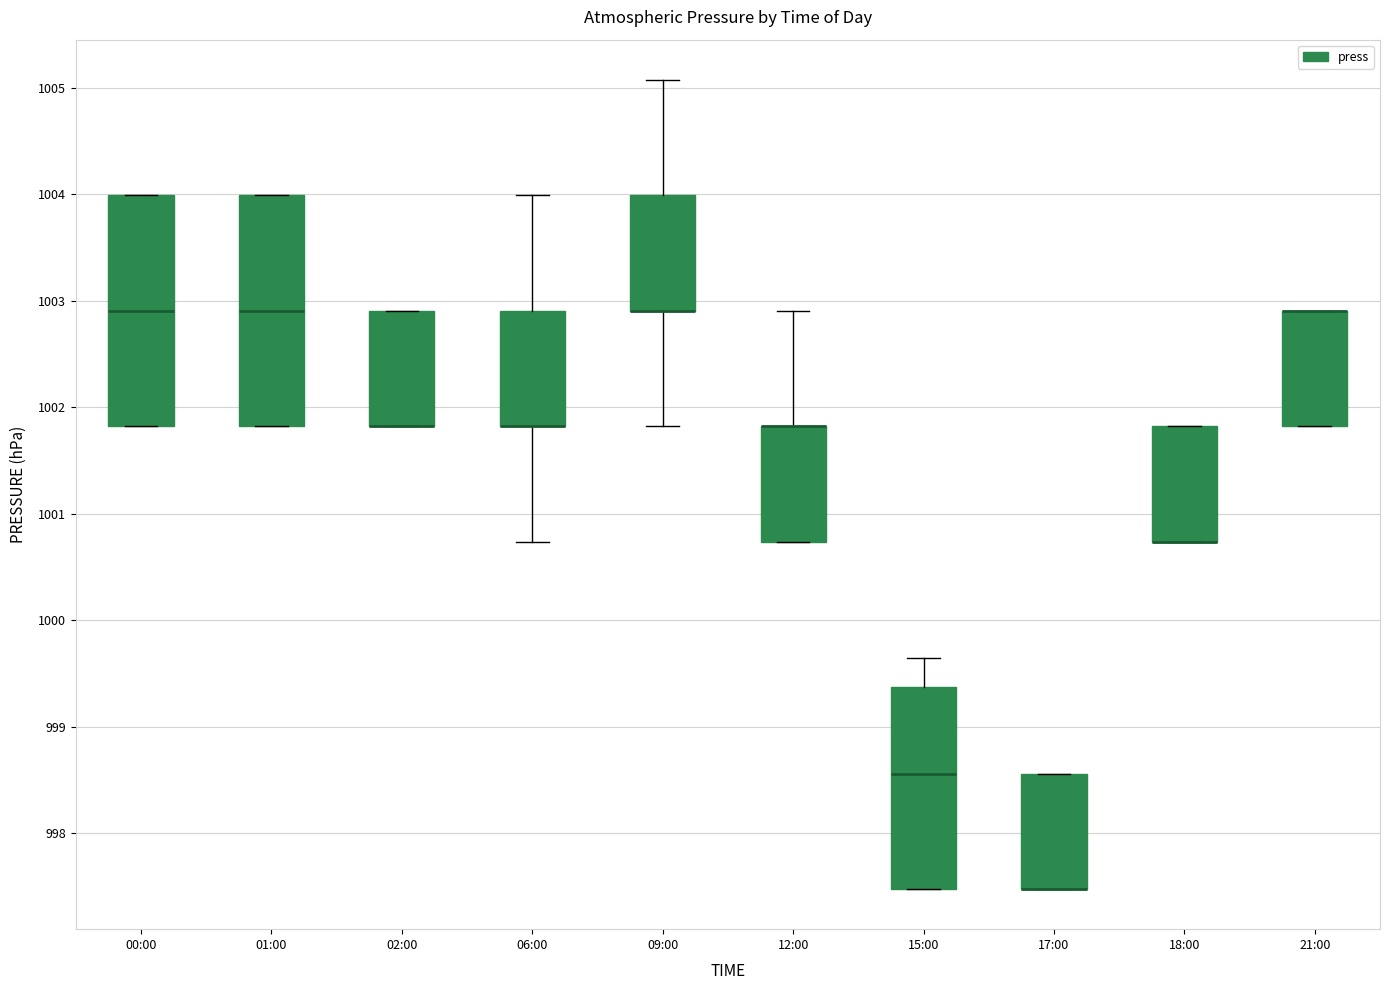

Reading left to right, read every box against the y-axis: the position of its median line, the range the box covers, and the ends of its whiskers. The values are not printed on the chart, so give them approximately, as read against the axis.

00:00: median 1002.9, box 1001.8 to 1004.0, whiskers 1001.8 to 1004.0
01:00: median 1002.9, box 1001.8 to 1004.0, whiskers 1001.8 to 1004.0
02:00: median 1001.8 (drawn on the box's lower edge), box 1001.8 to 1002.9, whiskers 1001.8 to 1002.9
06:00: median 1001.8 (drawn on the box's lower edge), box 1001.8 to 1002.9, whiskers 1000.7 to 1004.0
09:00: median 1002.9 (drawn on the box's lower edge), box 1002.9 to 1004.0, whiskers 1001.8 to 1005.1
12:00: median 1001.8 (drawn on the box's upper edge), box 1000.7 to 1001.8, whiskers 1000.7 to 1002.9
15:00: median 998.6, box 997.5 to 999.4, whiskers 997.5 to 999.7
17:00: median 997.5 (drawn on the box's lower edge), box 997.5 to 998.6, whiskers 997.5 to 998.6
18:00: median 1000.7 (drawn on the box's lower edge), box 1000.7 to 1001.8, whiskers 1000.7 to 1001.8
21:00: median 1002.9 (drawn on the box's upper edge), box 1001.8 to 1002.9, whiskers 1001.8 to 1002.9